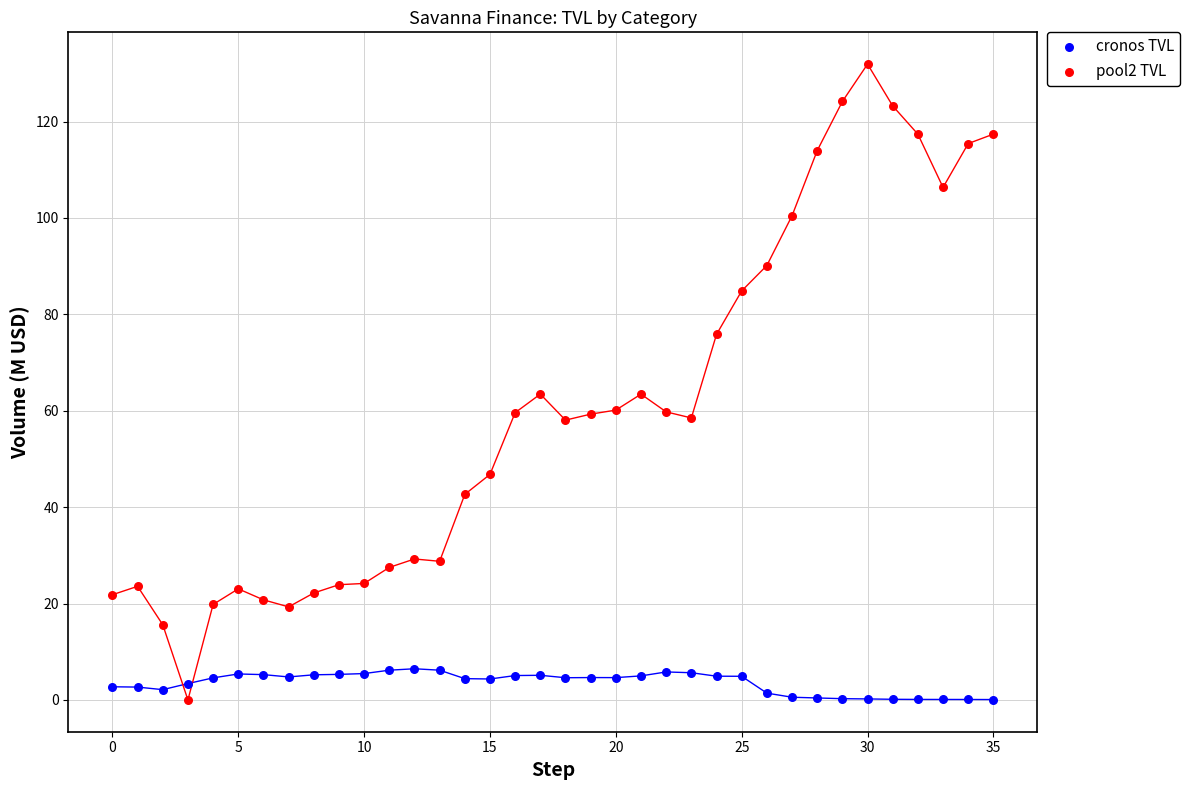

Across all data points, what is the range of Y values (max minus min)?

131.9